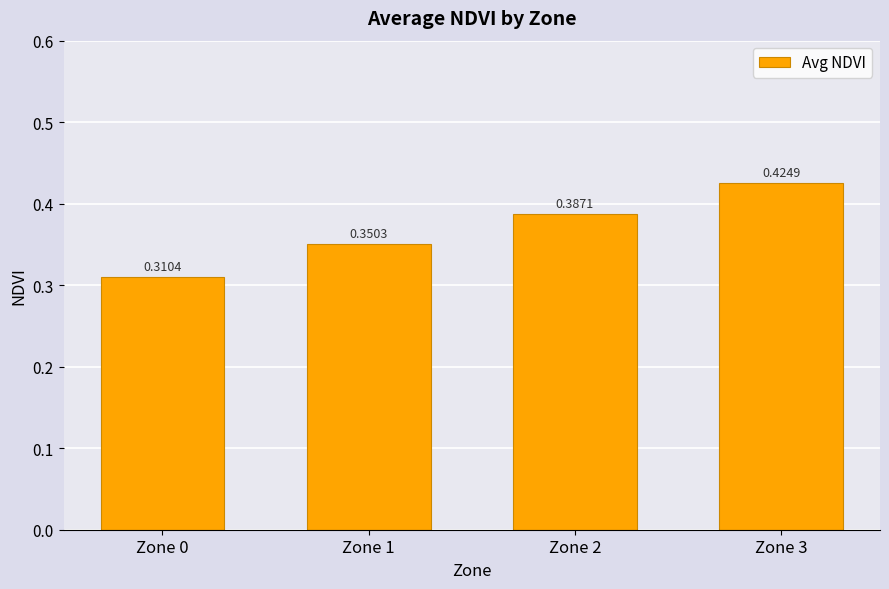

Rank the categories by value from highest to lowest.

Zone 3, Zone 2, Zone 1, Zone 0